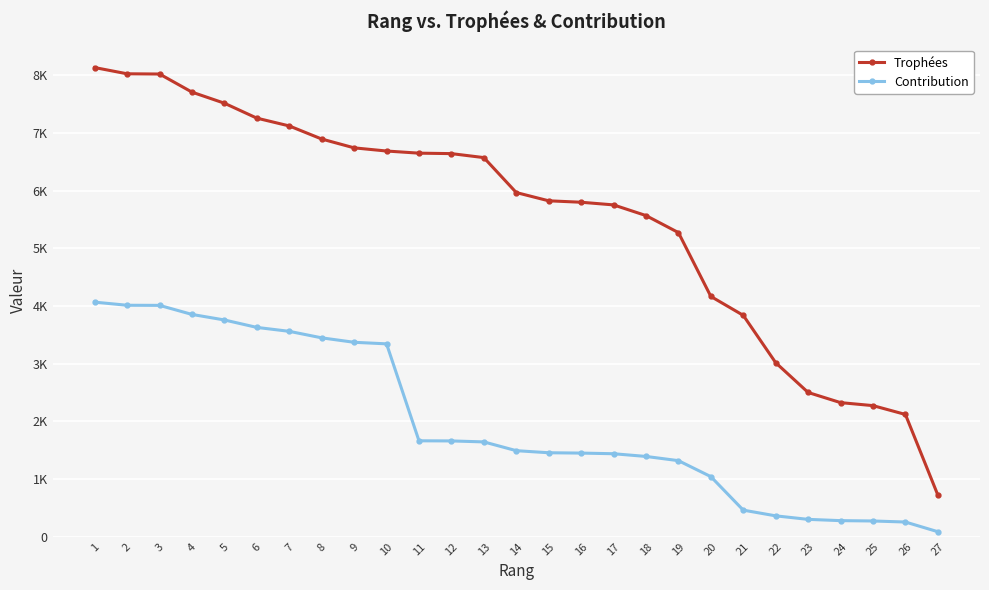

What is the difference between the Trophées values at 6 and 23?

4756